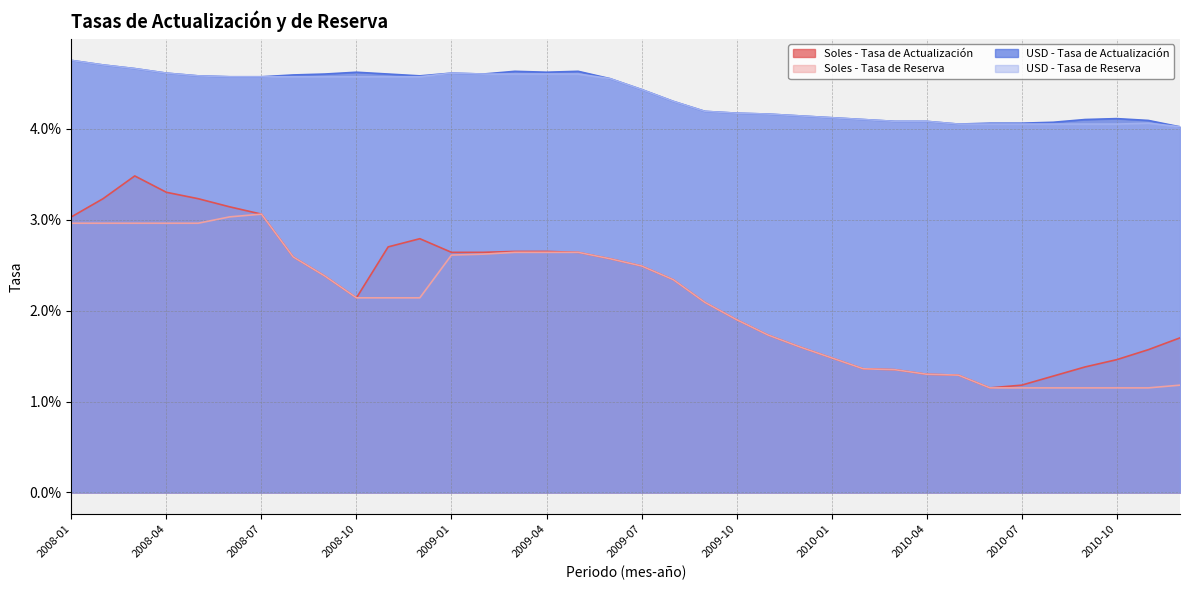

Reading left to right, list all the values displayed in this chart.

Soles - Tasa de Actualización: 2008-01=0.0	2008-02=0.0	2008-03=0.0	2008-04=0.0	2008-05=0.0	2008-06=0.0	2008-07=0.0	2008-08=0.0	2008-09=0.0	2008-10=0.0	2008-11=0.0	2008-12=0.0	2009-01=0.0	2009-02=0.0	2009-03=0.0	2009-04=0.0	2009-05=0.0	2009-06=0.0	2009-07=0.0	2009-08=0.0	2009-09=0.0	2009-10=0.0	2009-11=0.0	2009-12=0.0	2010-01=0.0	2010-02=0.0	2010-03=0.0	2010-04=0.0	2010-05=0.0	2010-06=0.0	2010-07=0.0	2010-08=0.0	2010-09=0.0	2010-10=0.0	2010-11=0.0	2010-12=0.0
Soles - Tasa de Reserva: 2008-01=0.0	2008-02=0.0	2008-03=0.0	2008-04=0.0	2008-05=0.0	2008-06=0.0	2008-07=0.0	2008-08=0.0	2008-09=0.0	2008-10=0.0	2008-11=0.0	2008-12=0.0	2009-01=0.0	2009-02=0.0	2009-03=0.0	2009-04=0.0	2009-05=0.0	2009-06=0.0	2009-07=0.0	2009-08=0.0	2009-09=0.0	2009-10=0.0	2009-11=0.0	2009-12=0.0	2010-01=0.0	2010-02=0.0	2010-03=0.0	2010-04=0.0	2010-05=0.0	2010-06=0.0	2010-07=0.0	2010-08=0.0	2010-09=0.0	2010-10=0.0	2010-11=0.0	2010-12=0.0
USD - Tasa de Actualización: 2008-01=0.0	2008-02=0.0	2008-03=0.0	2008-04=0.0	2008-05=0.0	2008-06=0.0	2008-07=0.0	2008-08=0.0	2008-09=0.0	2008-10=0.0	2008-11=0.0	2008-12=0.0	2009-01=0.0	2009-02=0.0	2009-03=0.0	2009-04=0.0	2009-05=0.0	2009-06=0.0	2009-07=0.0	2009-08=0.0	2009-09=0.0	2009-10=0.0	2009-11=0.0	2009-12=0.0	2010-01=0.0	2010-02=0.0	2010-03=0.0	2010-04=0.0	2010-05=0.0	2010-06=0.0	2010-07=0.0	2010-08=0.0	2010-09=0.0	2010-10=0.0	2010-11=0.0	2010-12=0.0
USD - Tasa de Reserva: 2008-01=0.0	2008-02=0.0	2008-03=0.0	2008-04=0.0	2008-05=0.0	2008-06=0.0	2008-07=0.0	2008-08=0.0	2008-09=0.0	2008-10=0.0	2008-11=0.0	2008-12=0.0	2009-01=0.0	2009-02=0.0	2009-03=0.0	2009-04=0.0	2009-05=0.0	2009-06=0.0	2009-07=0.0	2009-08=0.0	2009-09=0.0	2009-10=0.0	2009-11=0.0	2009-12=0.0	2010-01=0.0	2010-02=0.0	2010-03=0.0	2010-04=0.0	2010-05=0.0	2010-06=0.0	2010-07=0.0	2010-08=0.0	2010-09=0.0	2010-10=0.0	2010-11=0.0	2010-12=0.0